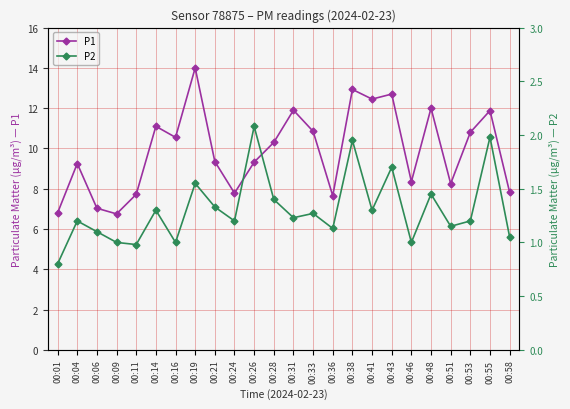

Does the chart have visible grid lines?

Yes